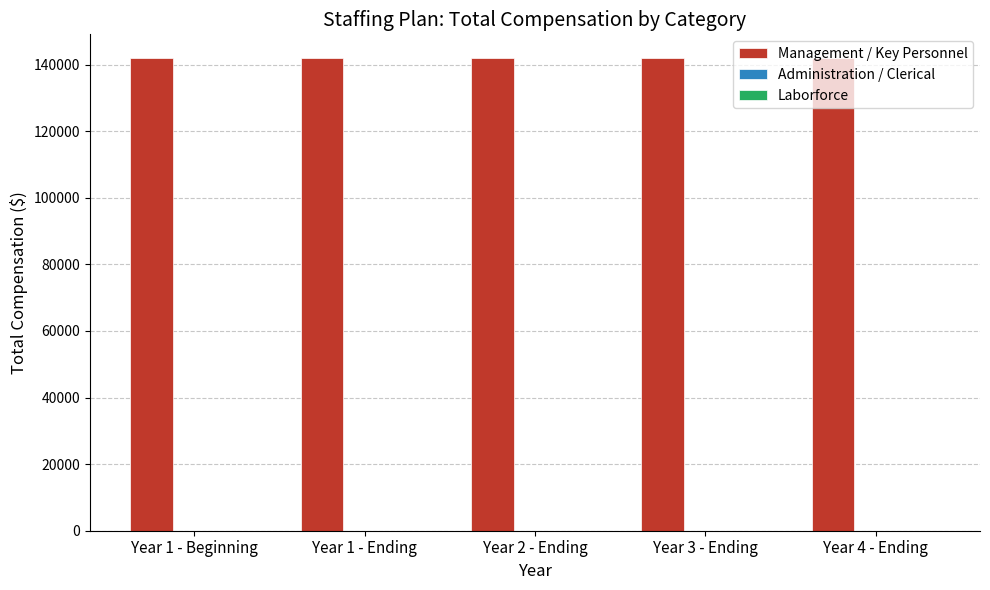

Rank the categories by Laborforce value from highest to lowest.

Year 1 - Beginning, Year 1 - Ending, Year 2 - Ending, Year 3 - Ending, Year 4 - Ending